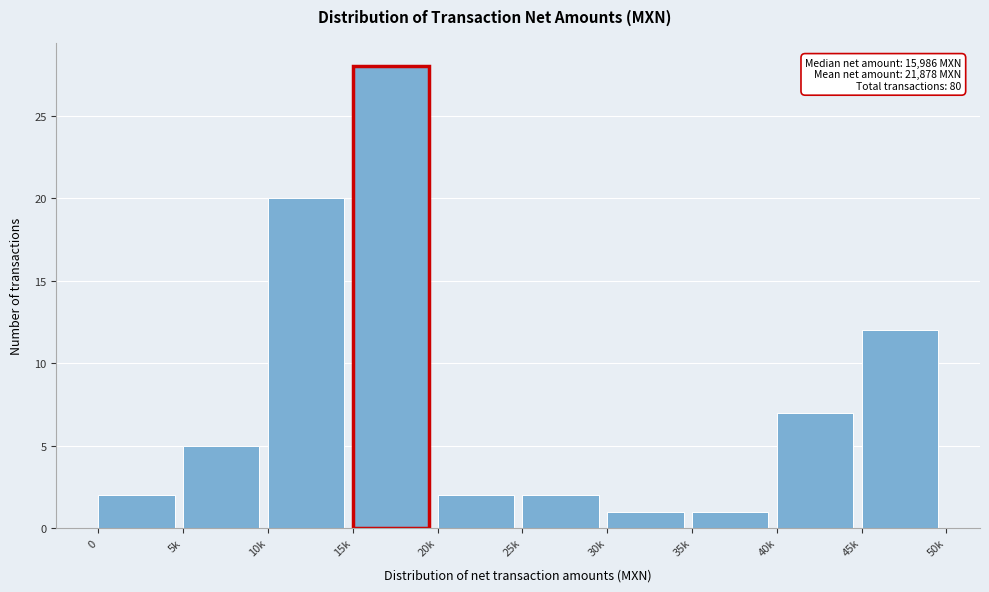

Reading left to right, what are all the values shown in this chart?

2	5	20	28	2	2	1	1	7	12